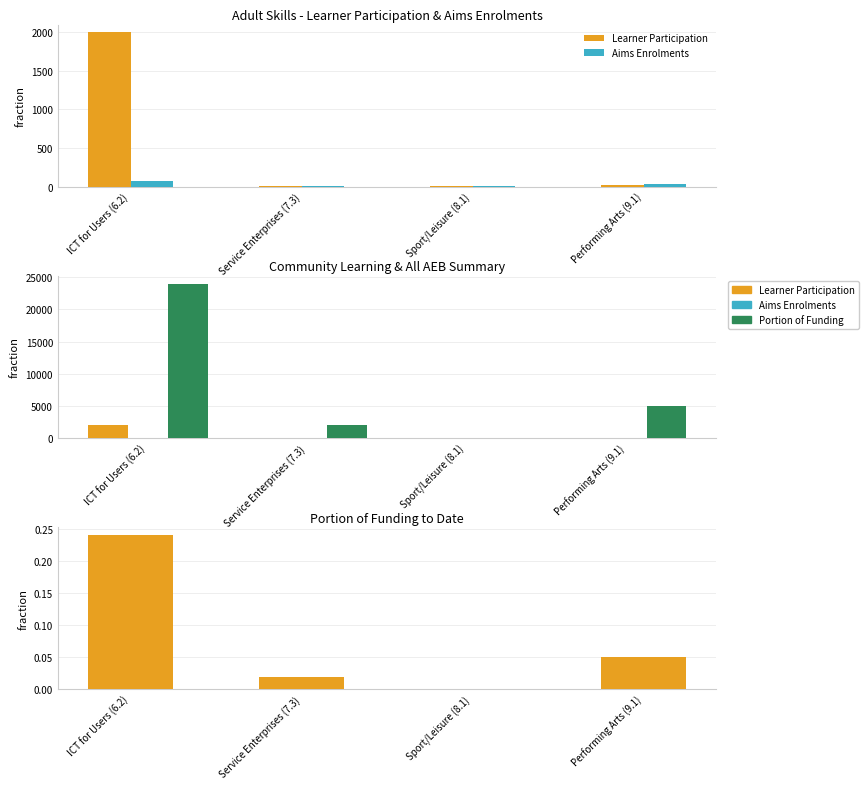

What is the difference between the maximum and second lowest values in the Aims Enrolments series?

60